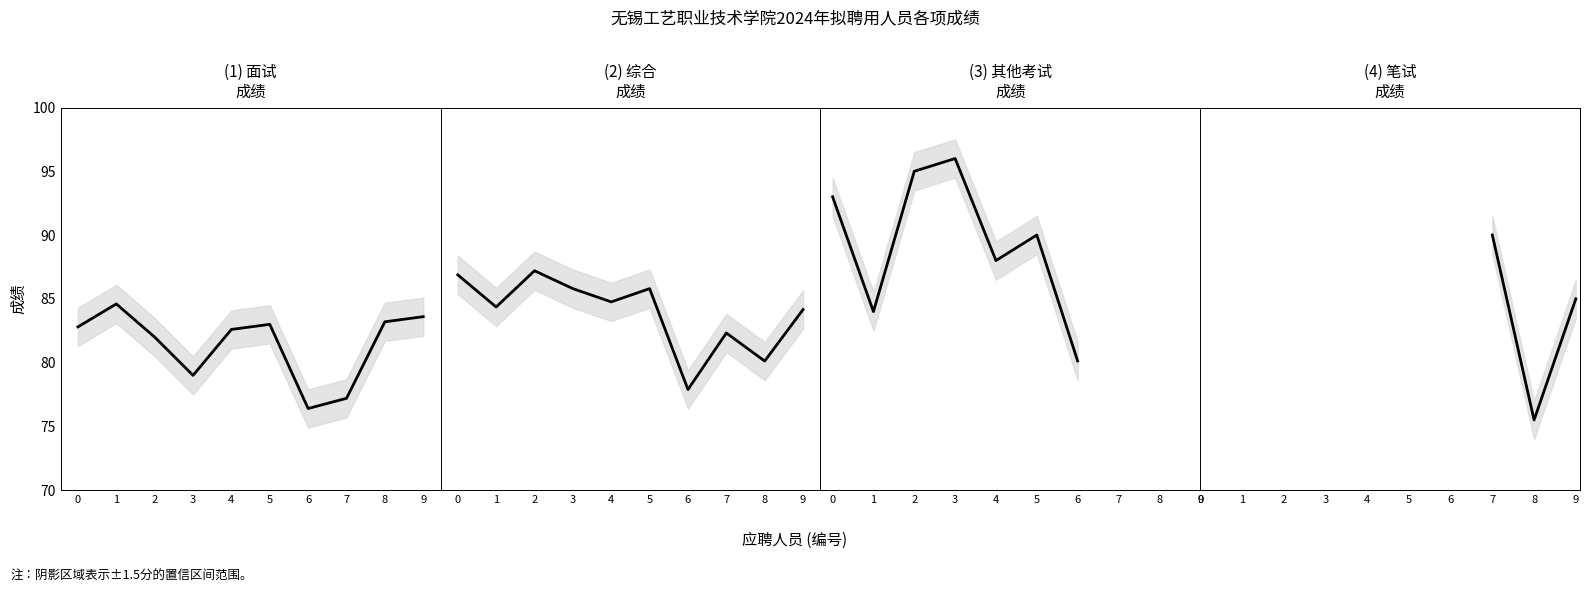

What is the average value of the 面试成绩 series?

81.4